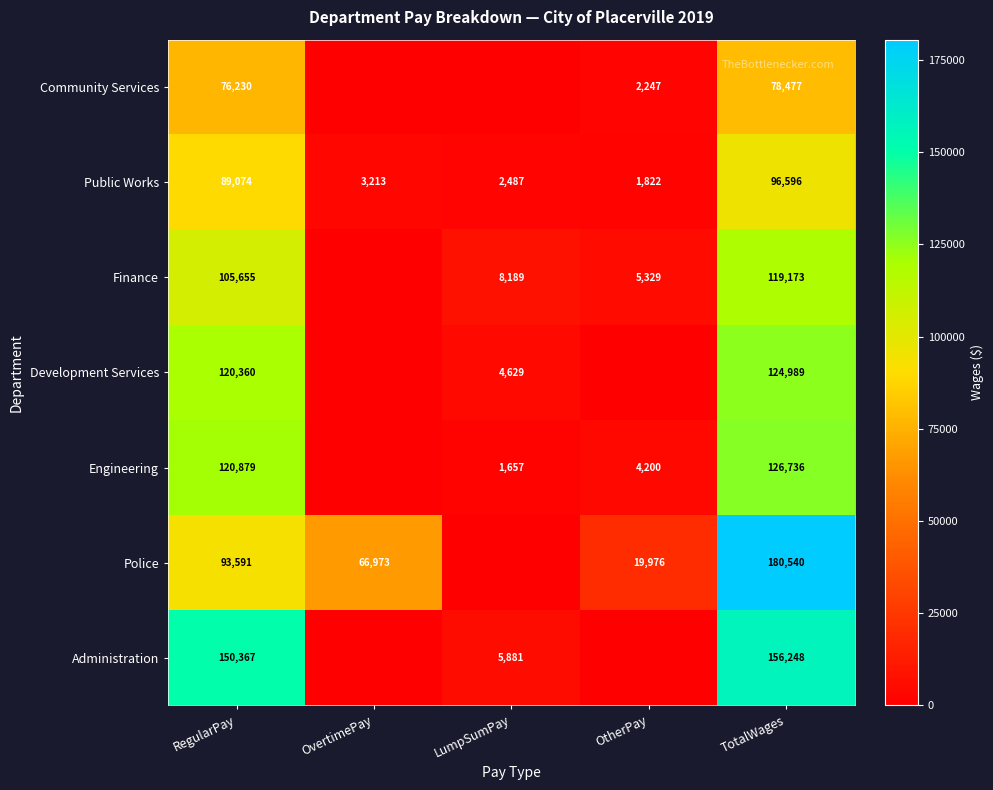

The Public Works series shows 1552 at OvertimePay. True or false?

False